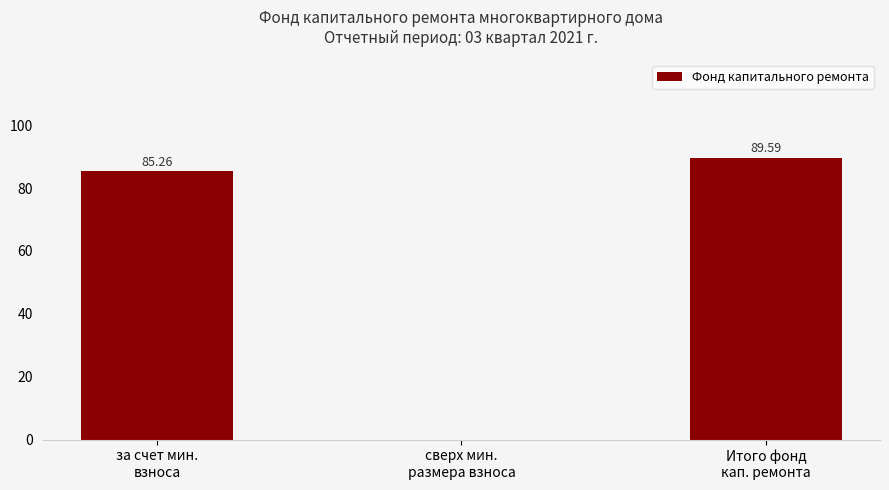

What is the sum of all values?

174.9